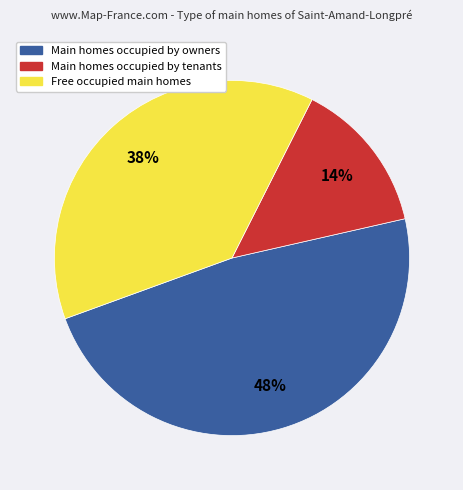

Is there a majority slice in this chart?

No